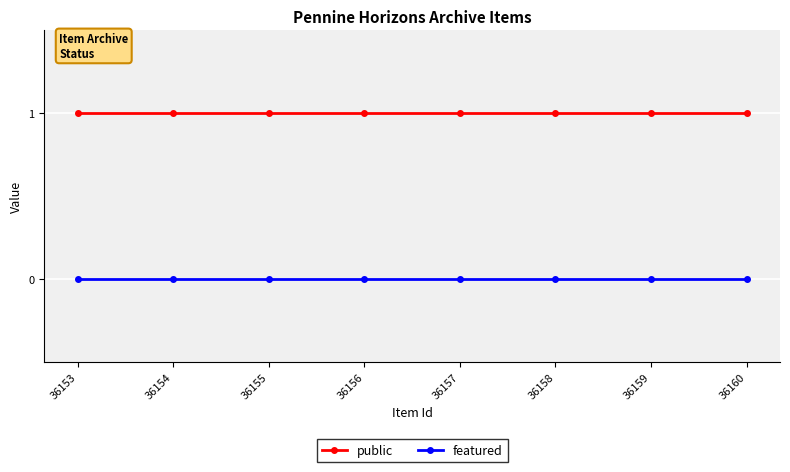

True or false: public has a value of 1 at 36159.

True